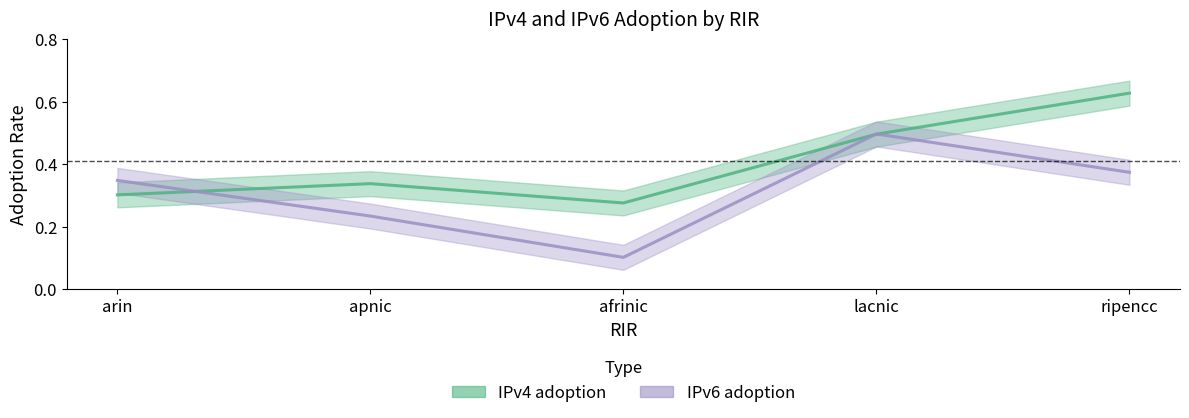

Where is the first local maximum for IPv4 adoption?

apnic